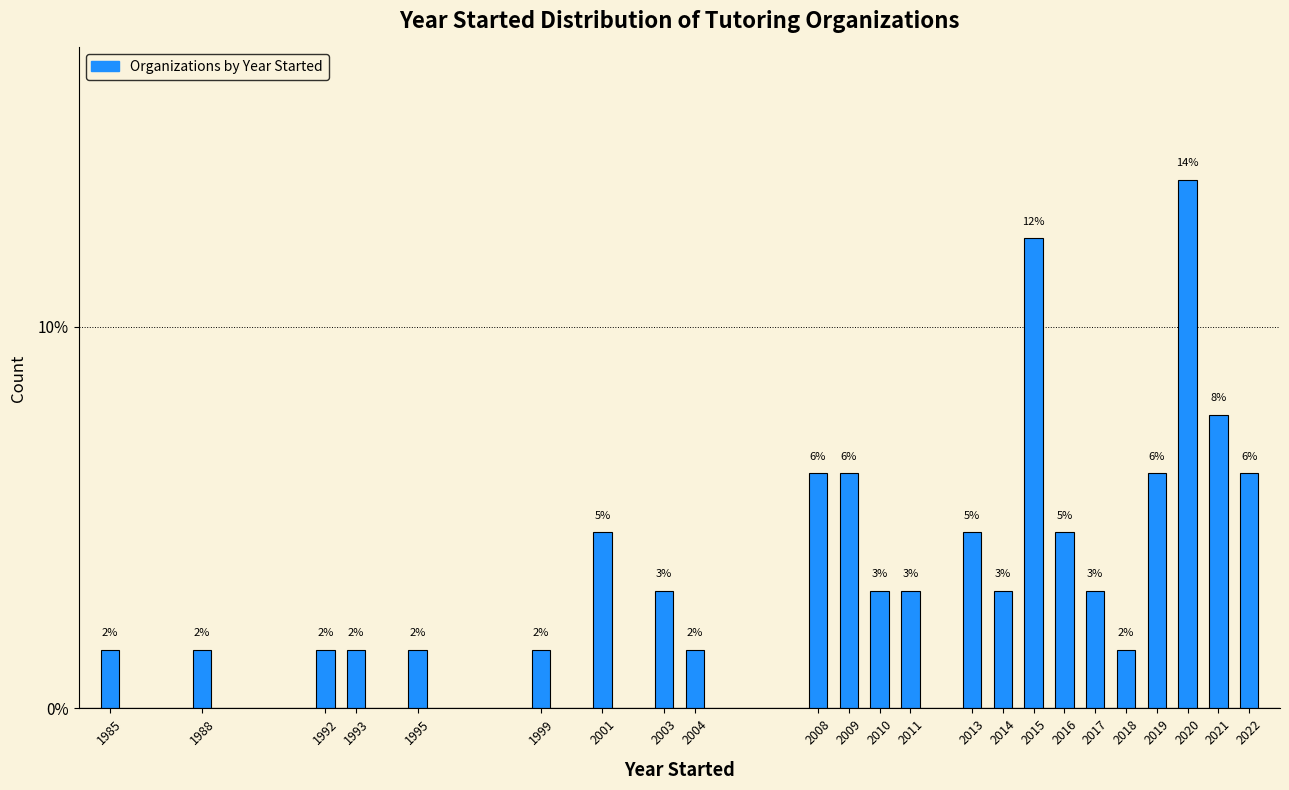

How many bars are there in total?

23